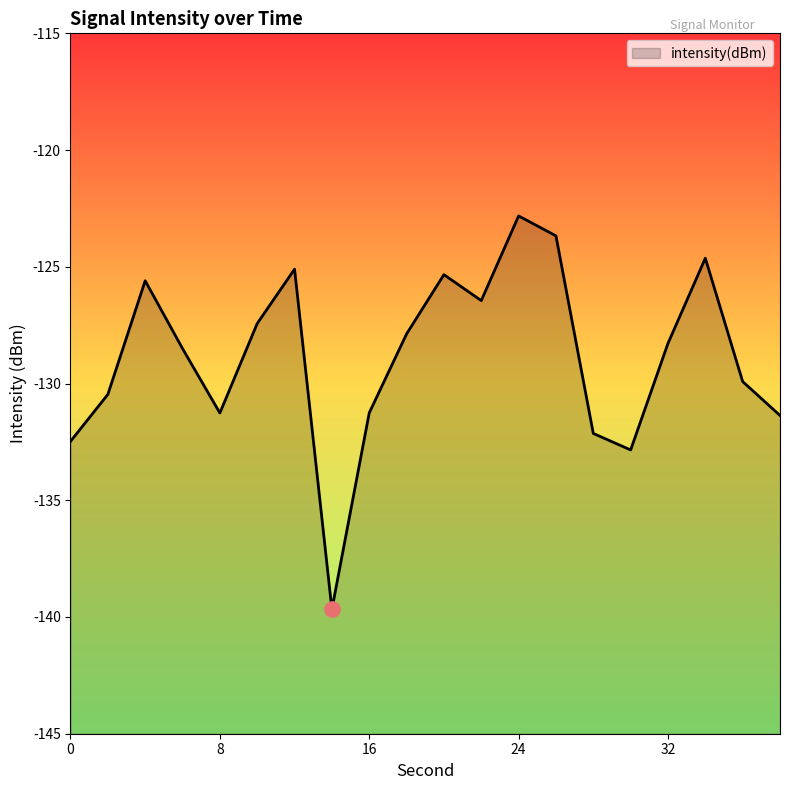

Which has a higher value, 2 or 30?

2